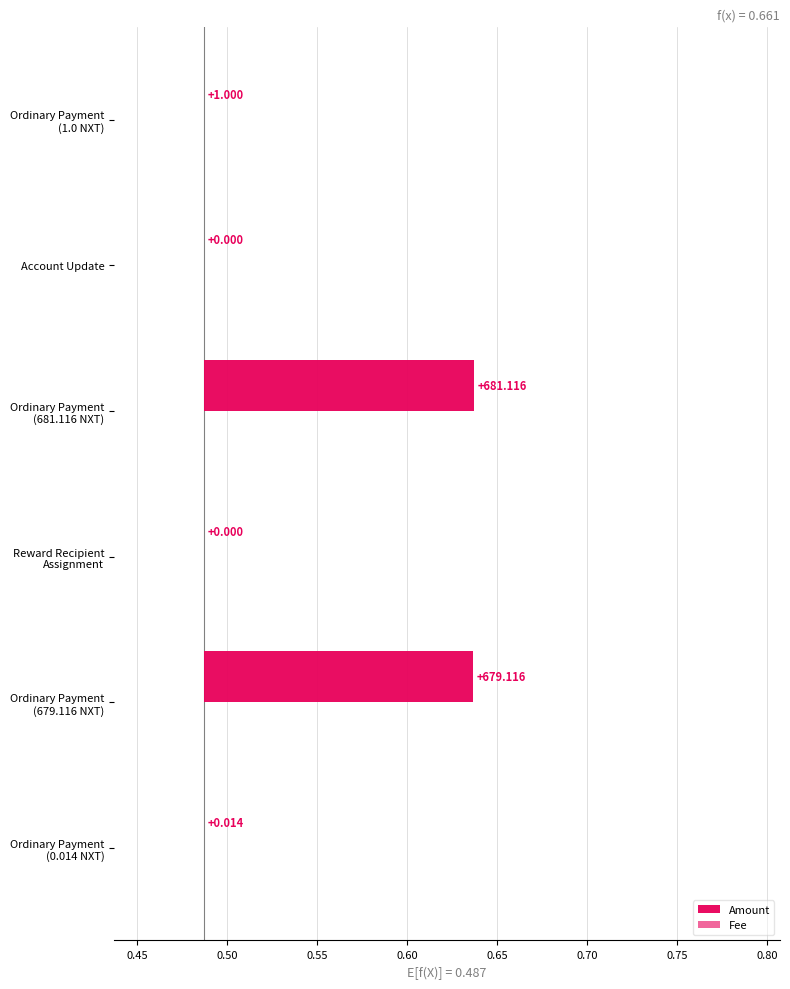

How many data points in Amount are above 0?

4